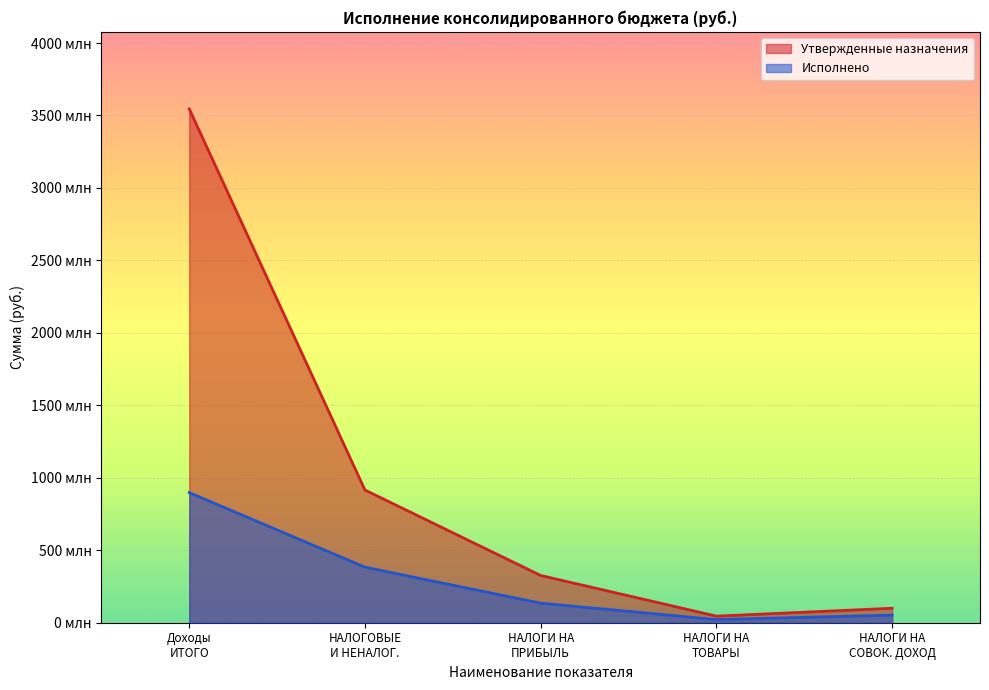

How many values in the Утвержденные назначения series exceed 326019981?

3